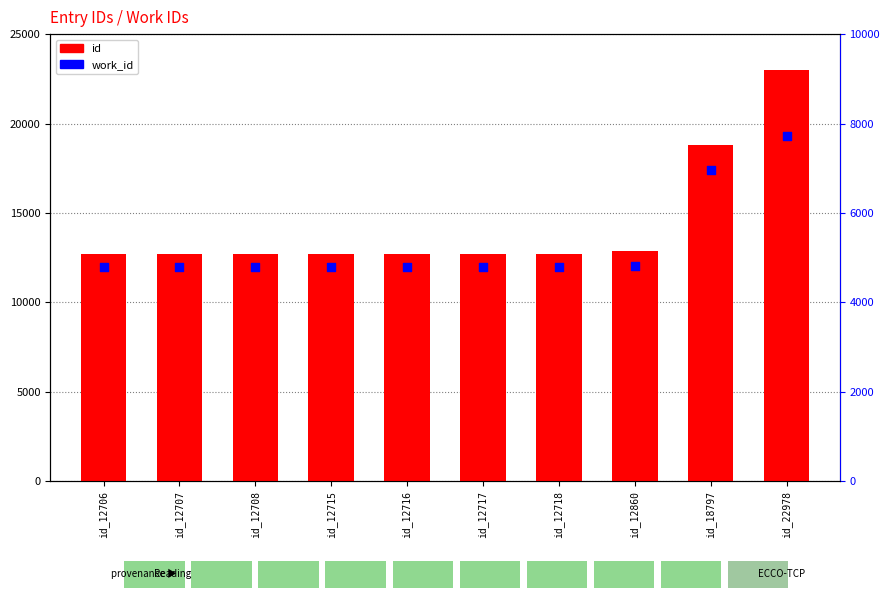

Which series has the largest total across all categories?

id